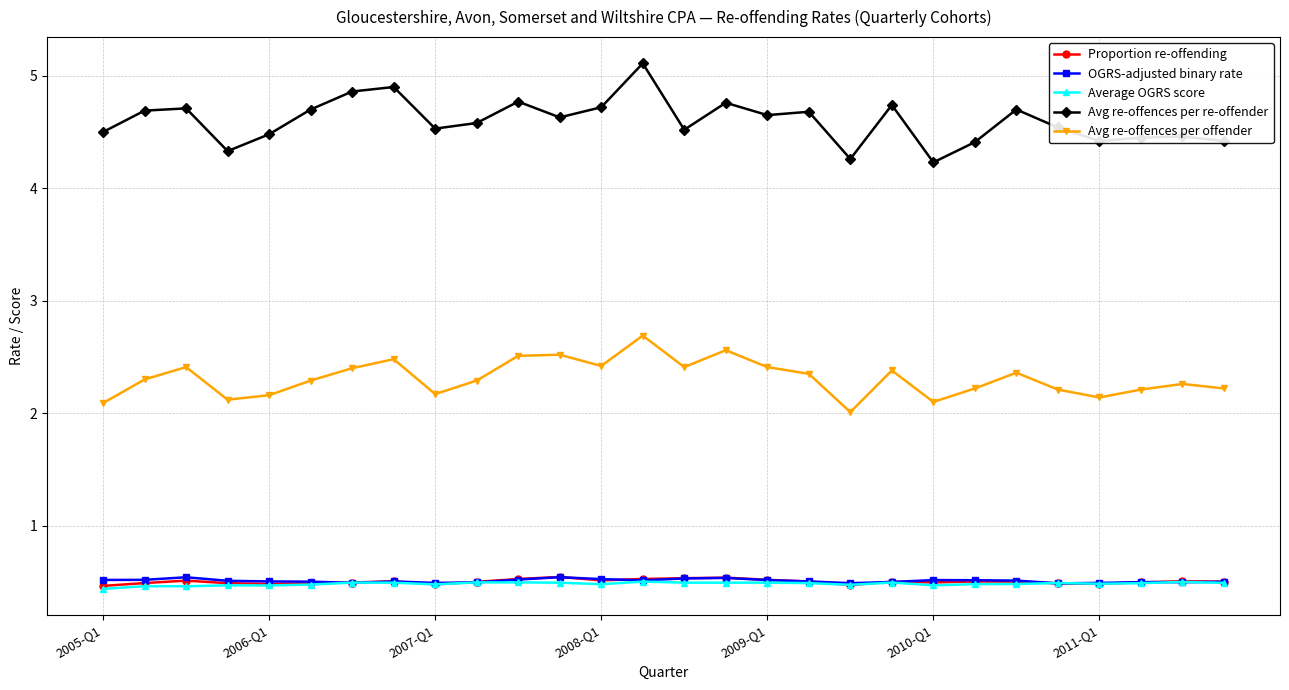

What is the value of the Avg re-offences per offender point at the 14th from the left?

2.7